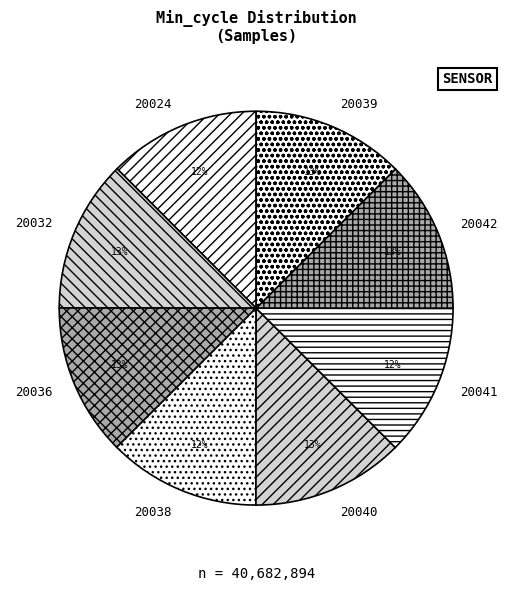

Does any single category account for the majority?

No